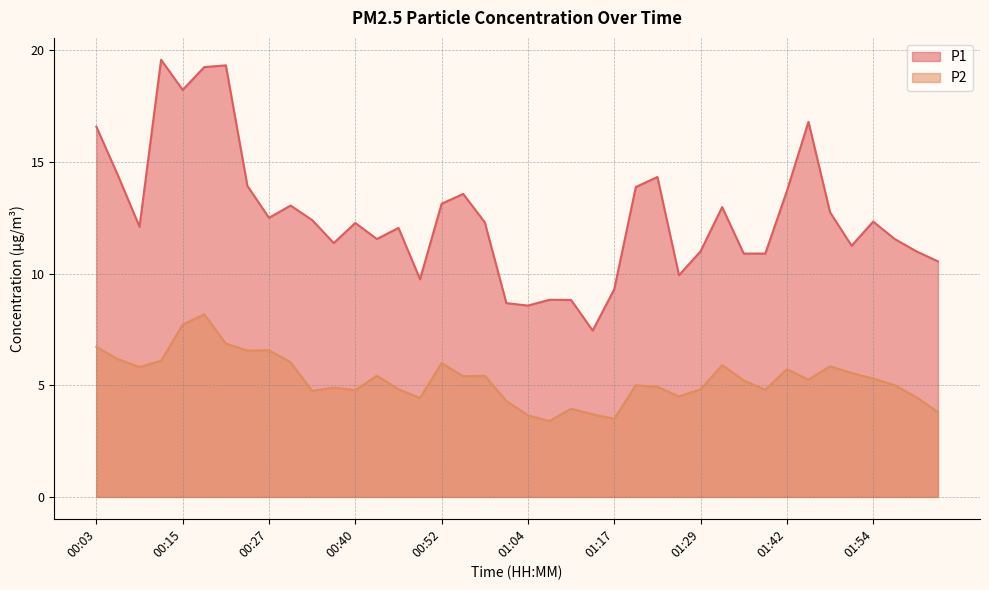

Reading left to right, list all the values displayed in this chart.

P1: 00:03=16.6	00:06=14.4	00:09=12.1	00:12=19.6	00:15=18.2	00:18=19.2	00:21=19.3	00:24=13.9	00:27=12.5	00:30=13.1	00:33=12.4	00:37=11.4	00:40=12.3	00:43=11.6	00:46=12.1	00:49=9.8	00:52=13.1	00:55=13.6	00:58=12.3	01:01=8.7	01:04=8.6	01:08=8.8	01:11=8.8	01:14=7.5	01:17=9.3	01:20=13.9	01:23=14.3	01:26=9.9	01:29=11.0	01:32=13.0	01:36=10.9	01:39=10.9	01:42=13.7	01:45=16.8	01:48=12.8	01:51=11.2	01:54=12.3	01:57=11.6	02:00=11.0	02:03=10.6
P2: 00:03=6.7	00:06=6.2	00:09=5.8	00:12=6.1	00:15=7.7	00:18=8.2	00:21=6.9	00:24=6.5	00:27=6.6	00:30=6.0	00:33=4.8	00:37=4.9	00:40=4.8	00:43=5.4	00:46=4.8	00:49=4.4	00:52=6.0	00:55=5.4	00:58=5.4	01:01=4.3	01:04=3.6	01:08=3.4	01:11=4.0	01:14=3.7	01:17=3.5	01:20=5.0	01:23=4.9	01:26=4.5	01:29=4.8	01:32=5.9	01:36=5.2	01:39=4.8	01:42=5.7	01:45=5.2	01:48=5.8	01:51=5.5	01:54=5.3	01:57=5.0	02:00=4.5	02:03=3.8